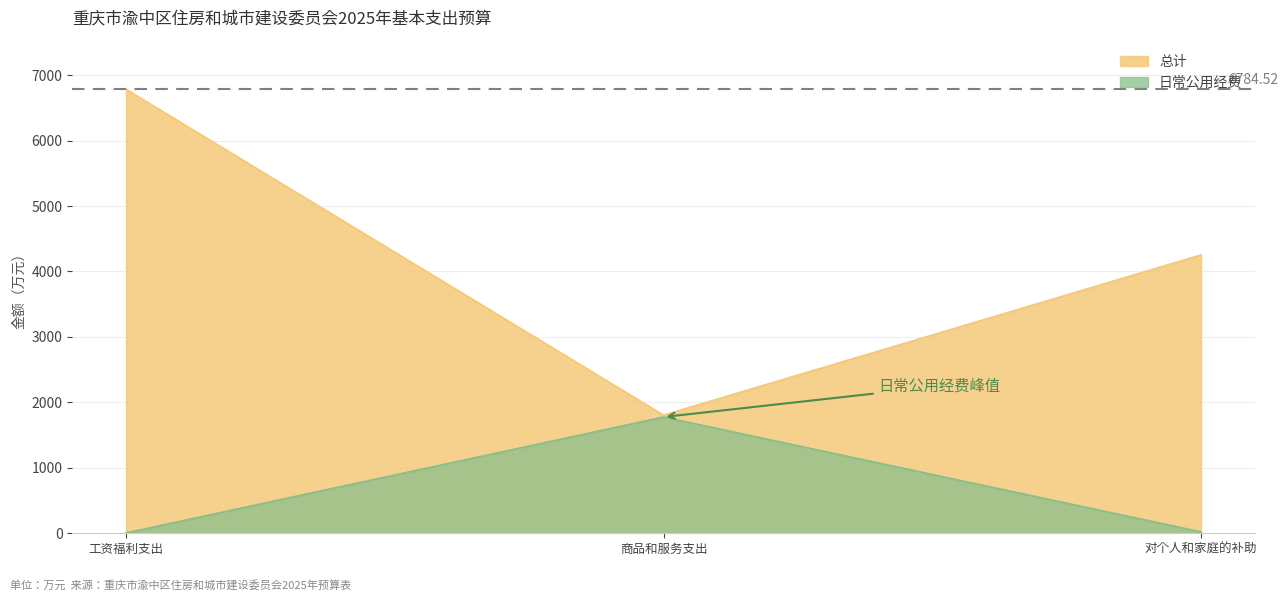

Which label corresponds to the smallest value in the chart?

工资福利支出